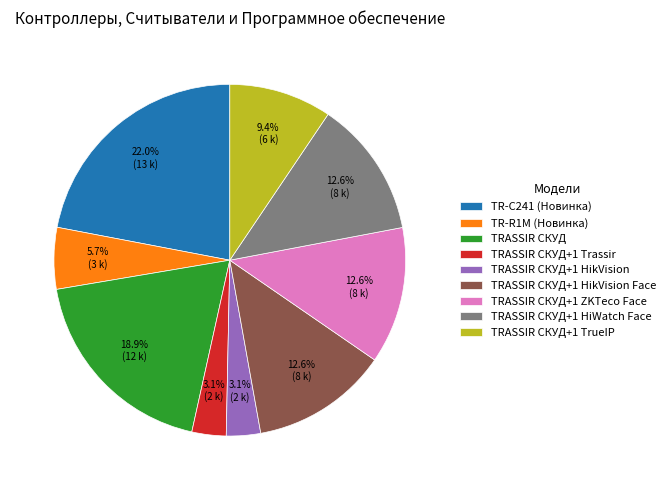

Which has a higher value, TRASSIR СКУД+1 HikVision or TRASSIR СКУД+1 TrueIP?

TRASSIR СКУД+1 TrueIP